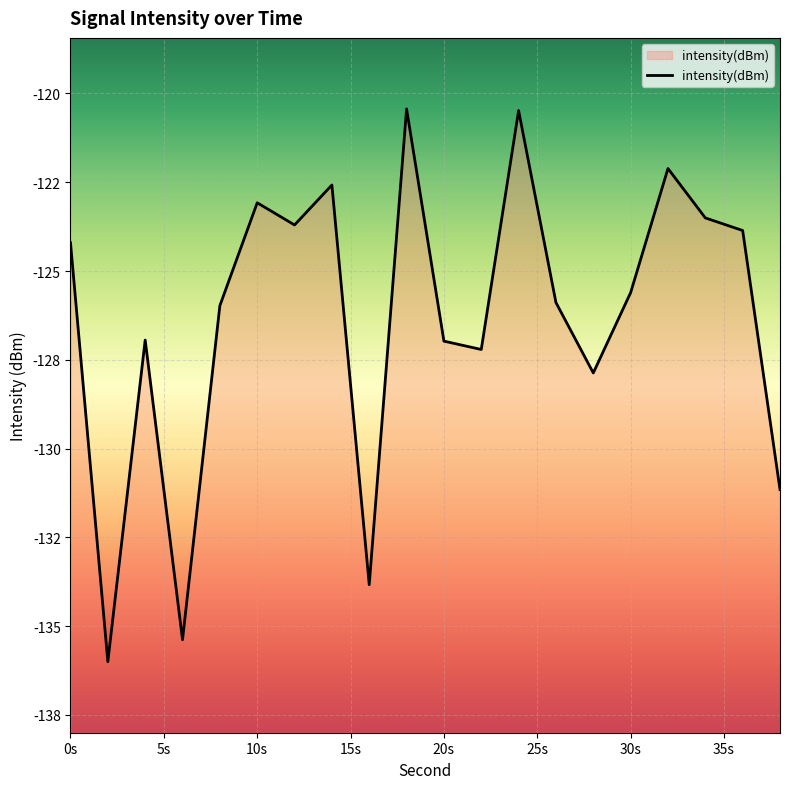

Does the chart display data point markers on the line(s)?

No